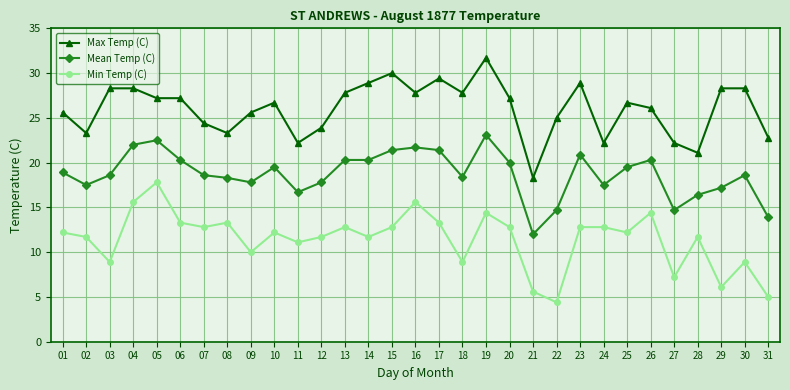

What value does the Max Temp (C) series have at 16?

27.8